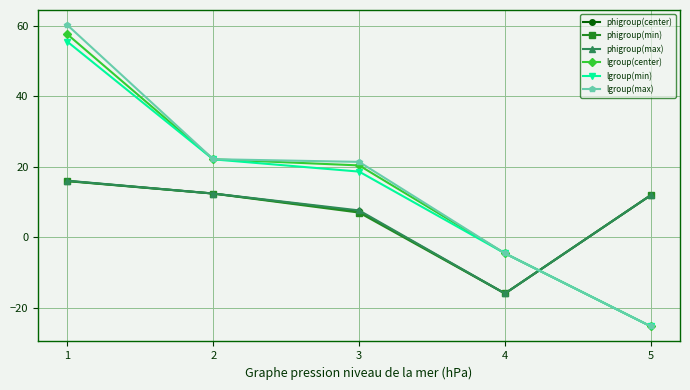

How many interior local valleys does the phigroup(max) series have?

1